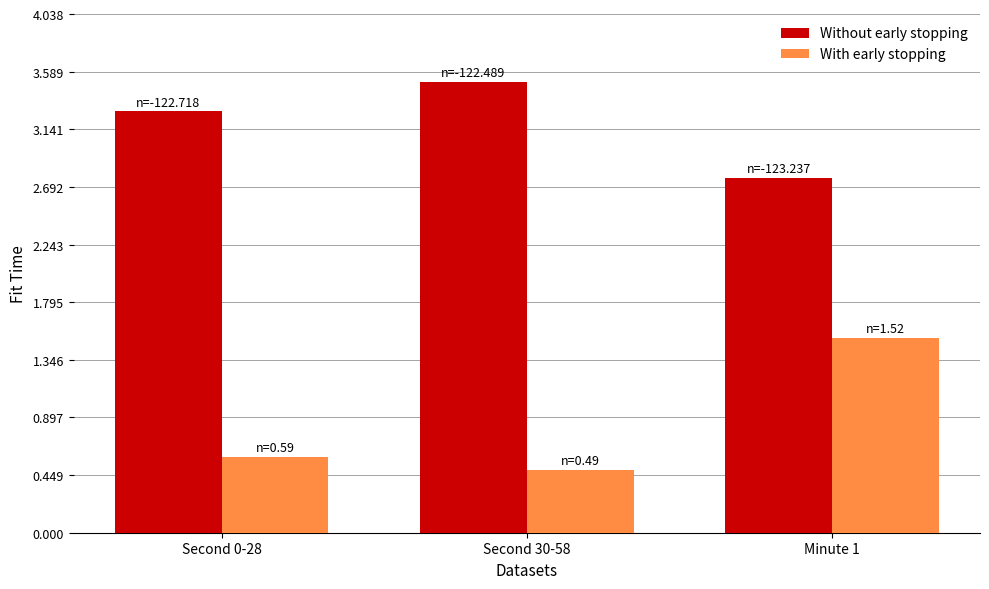

Where does the Without early stopping series first go above 3?

Second 0-28